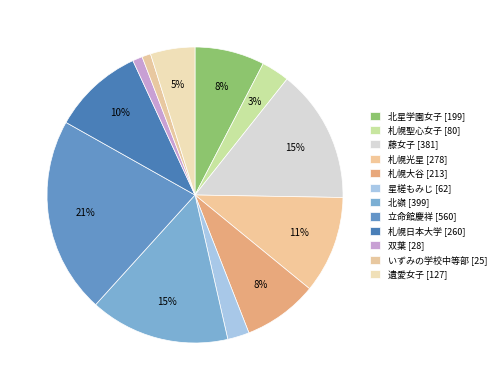

Between 札幌日本大学 and いずみの学校中等部, which is larger?

札幌日本大学